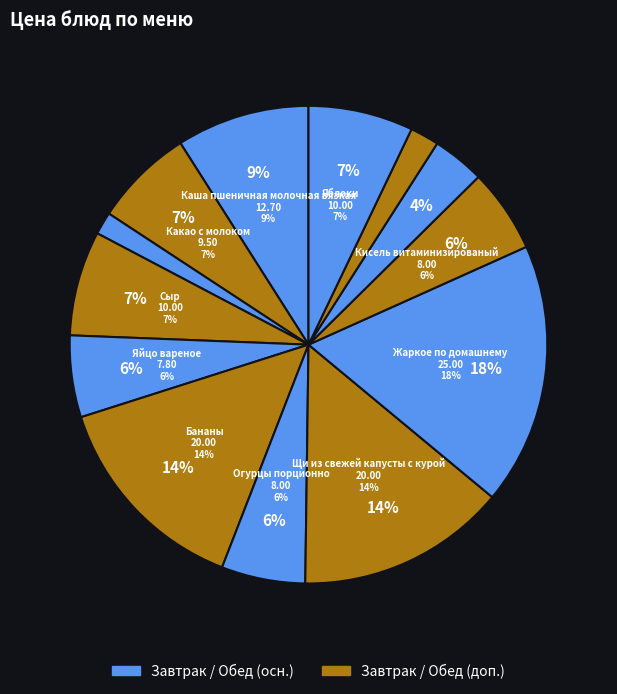

How many segments does this pie chart have?

13